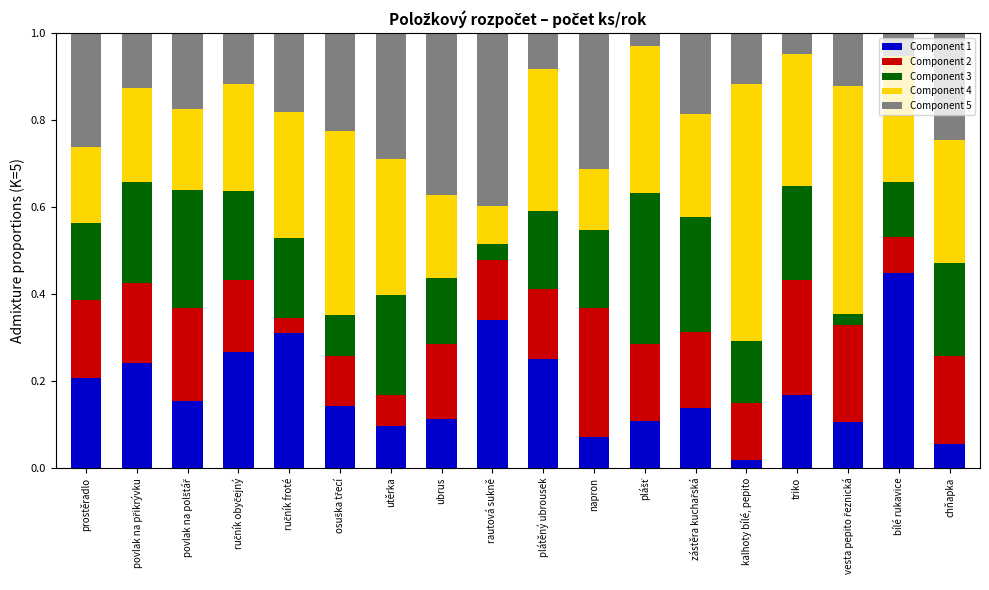

Which category has the lowest value in the Component 1 series?

kalhoty bílé, pepito